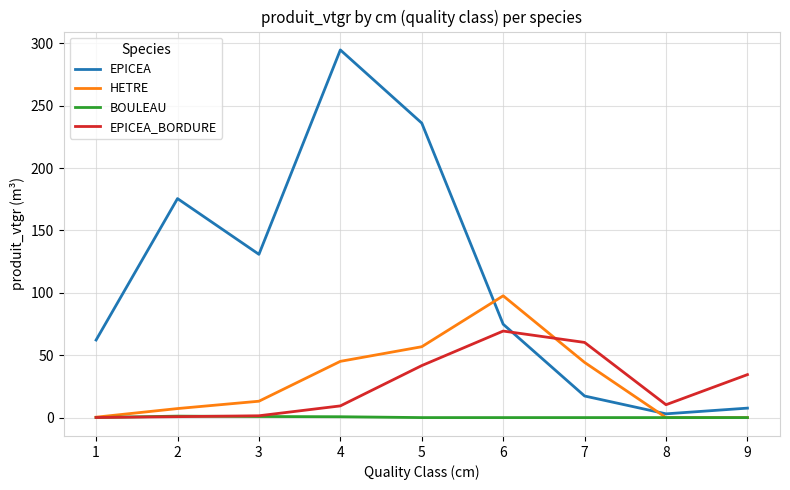

Is it true that EPICEA_BORDURE equals 1.5 at 3?

True